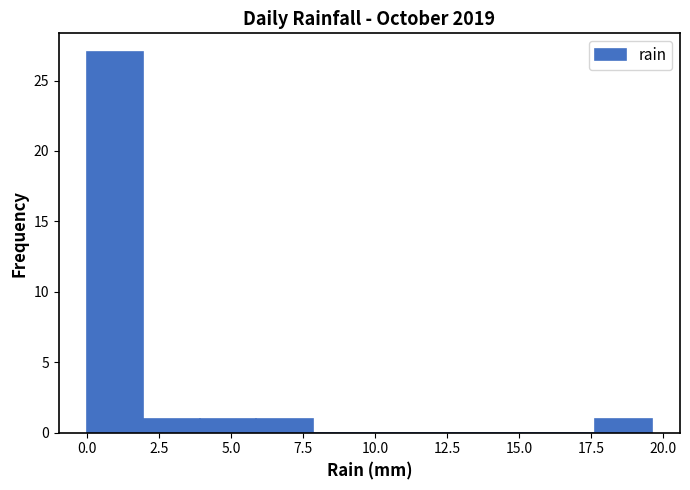

Around what value on the x-axis is the tallest bar? Give the approximate position of its centre, as read against the axis.

1.0